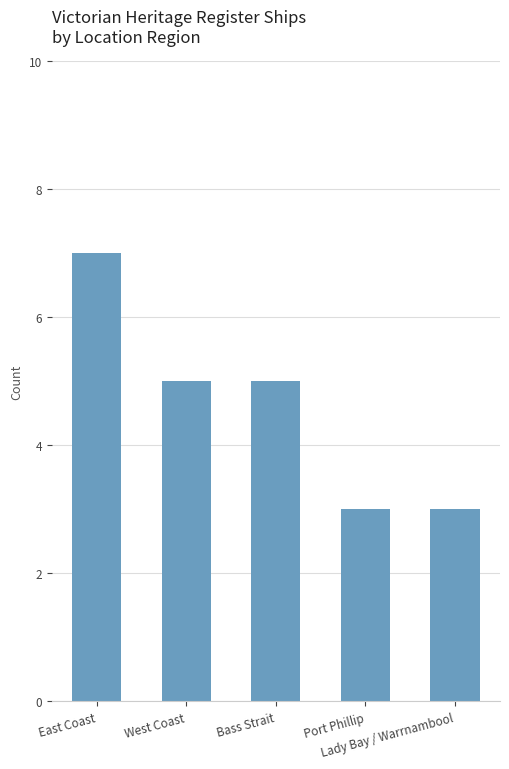

What is the average value?

5